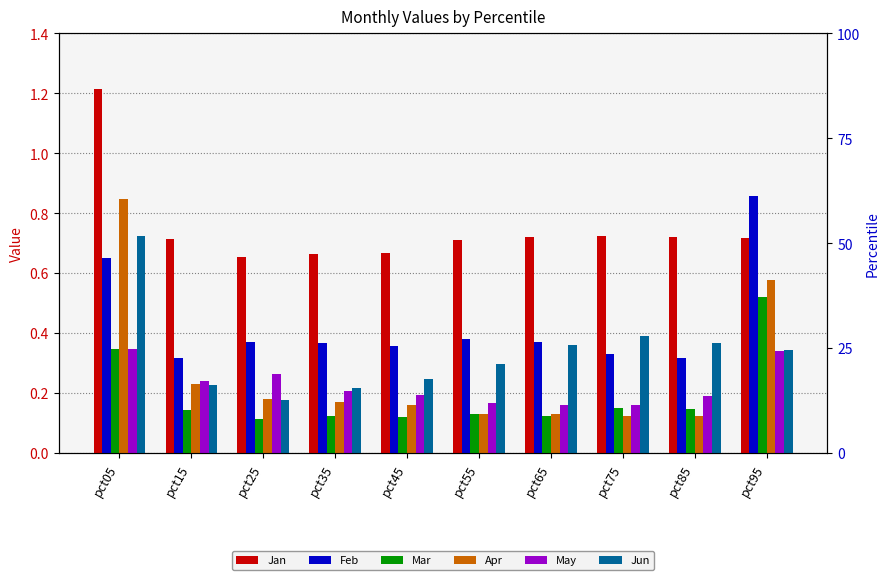

What is the value of the Apr bar at the 2nd from the left?

0.2